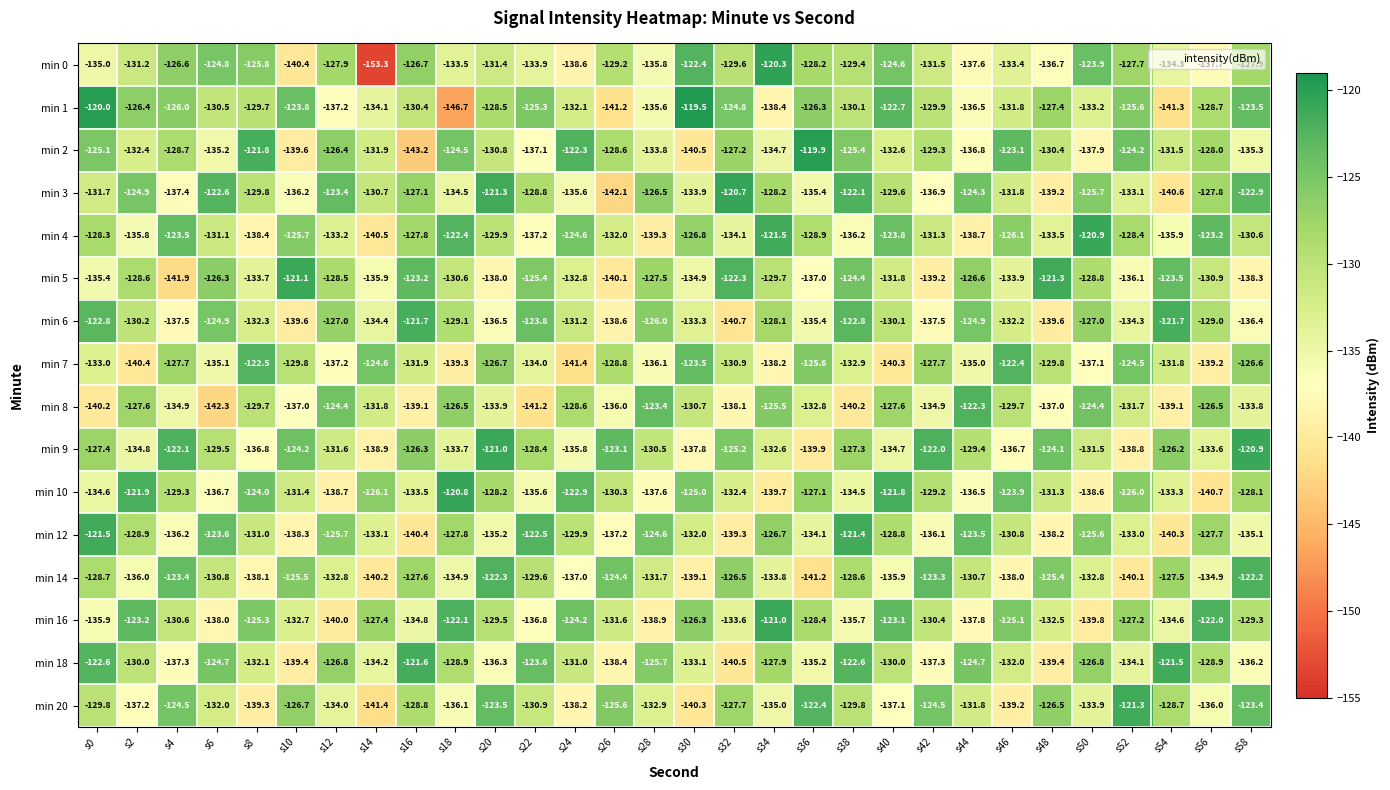

What is the total value across all series at s14?

-2158.5